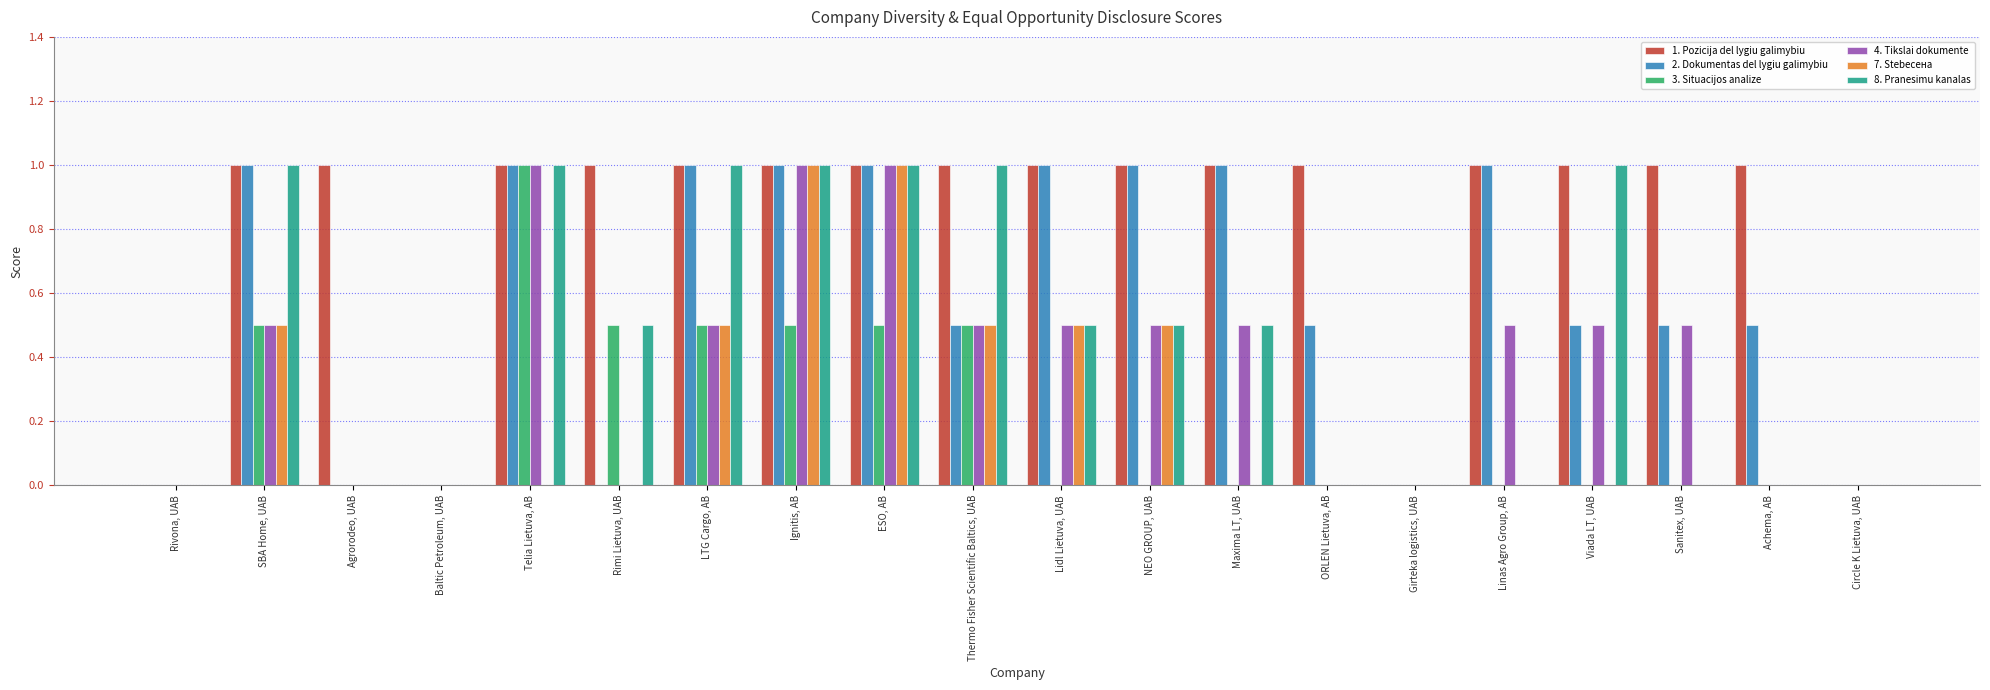

What is the sum of all 4. Tikslai dokumente values?

7.5